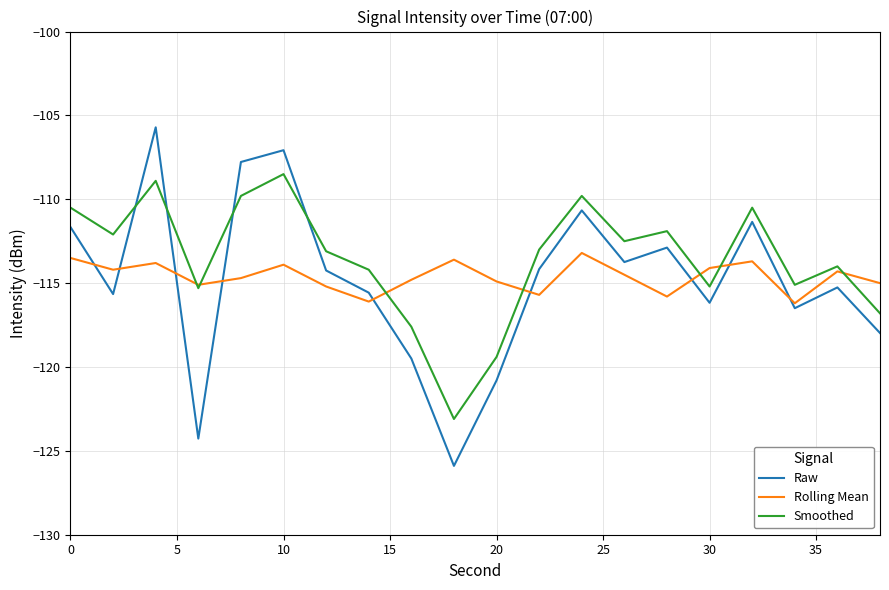

True or false: Smoothed and Raw intersect in this chart.

True